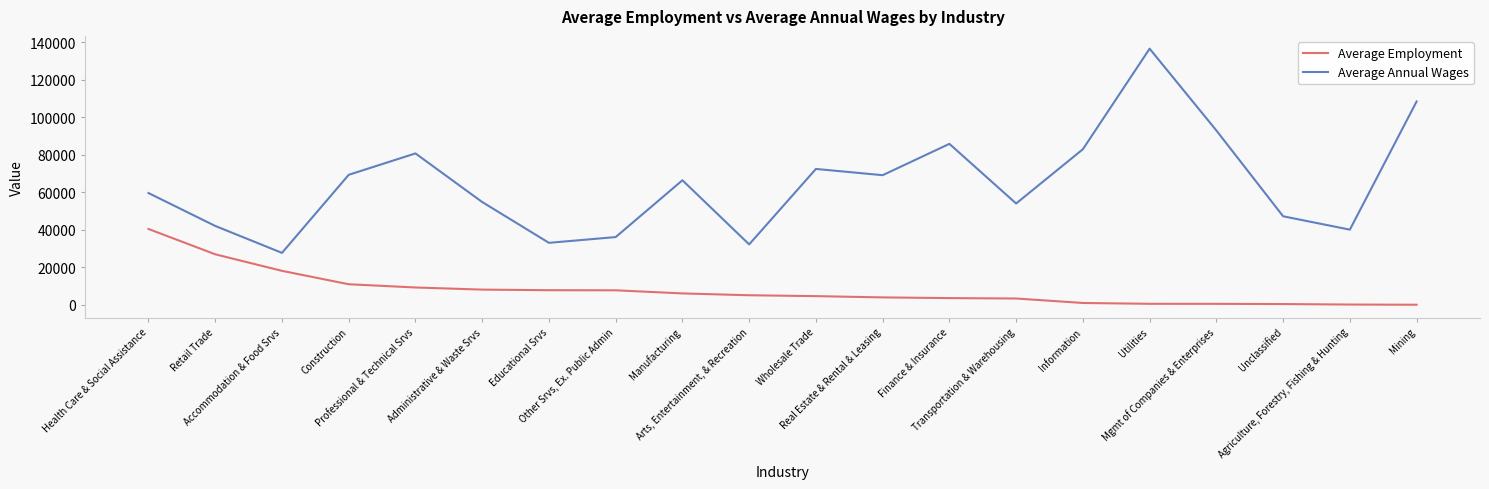

What is the average value of the Average Employment series?

7974